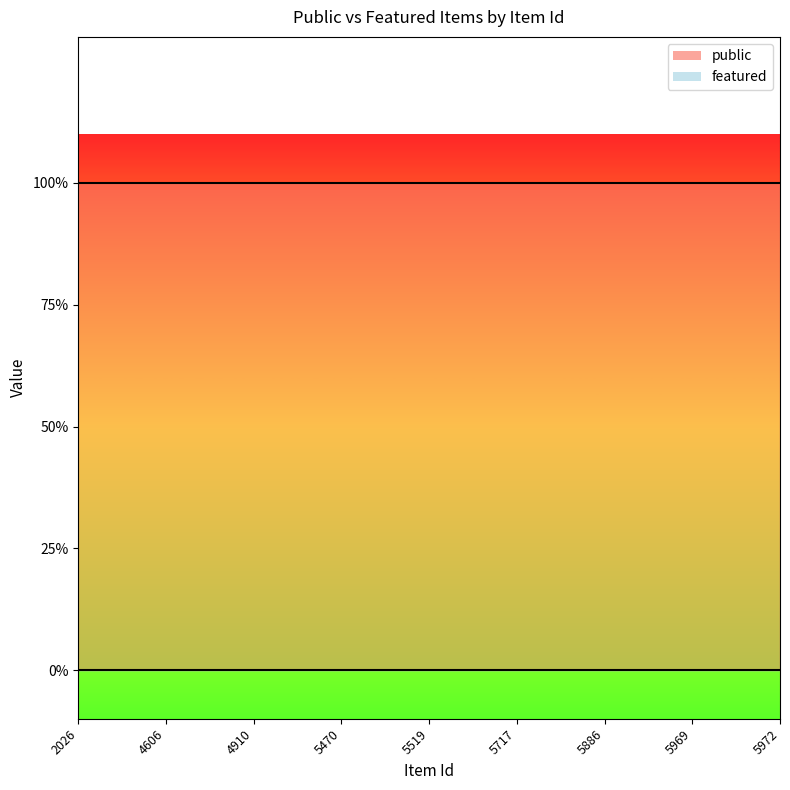

Rank the series by their average value, from lowest to highest.

featured, public